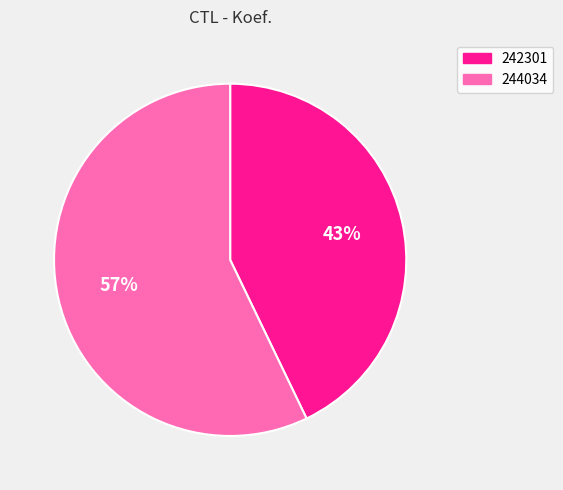

Do 242301 and 244034 together represent more than half of the pie?

Yes